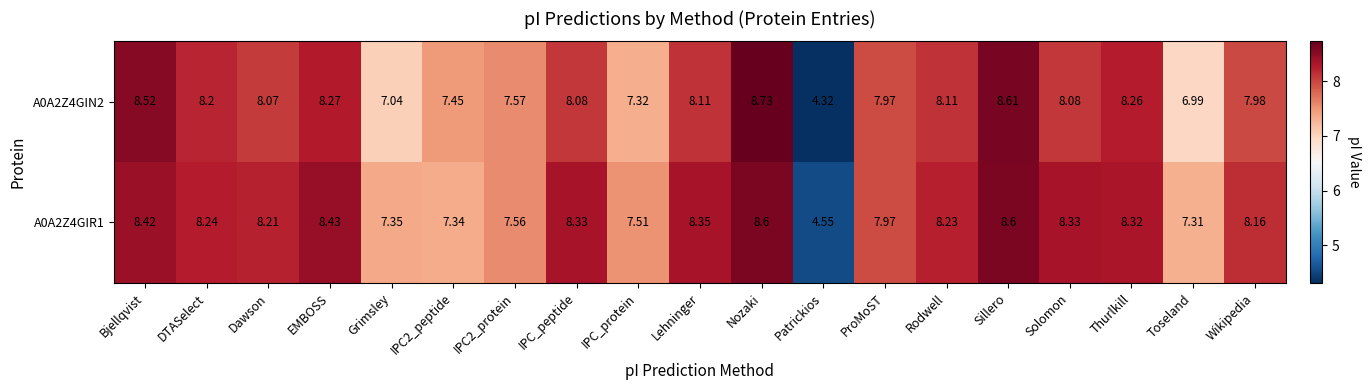

How many data points in A0A2Z4GIN2 are less than 8?

8